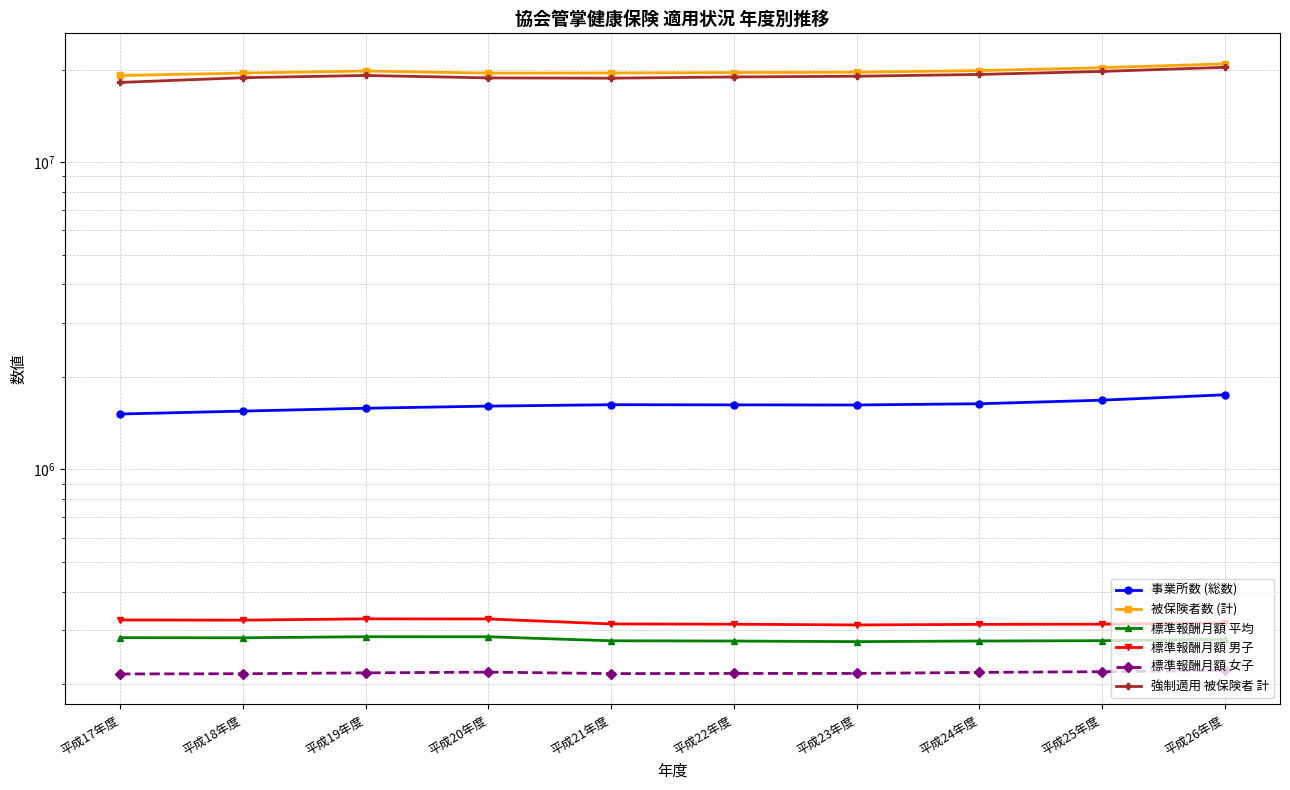

What is the greatest value displayed?

20901905